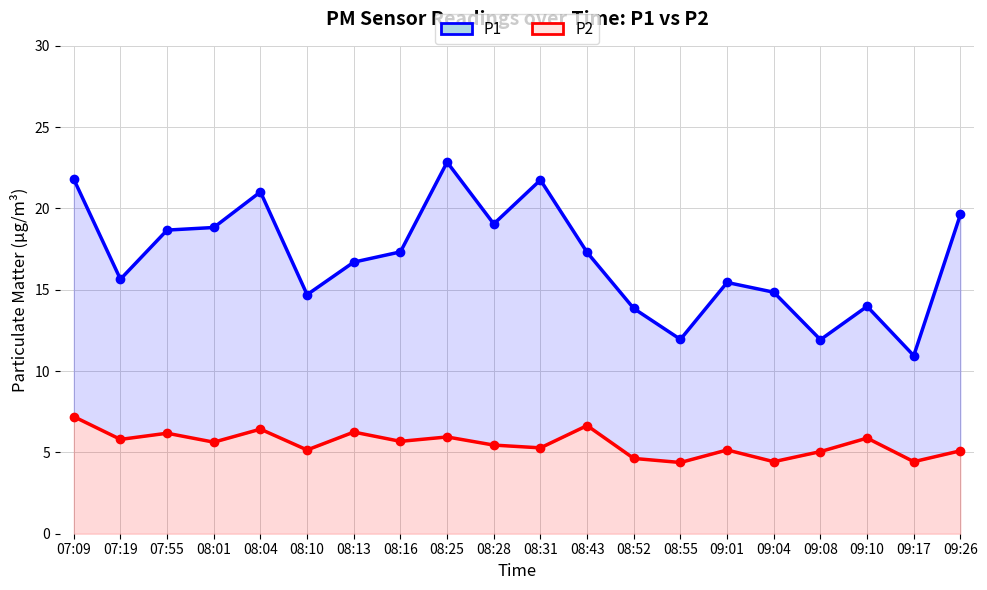

Which series changed the most between 08:01 and 08:16?

P1